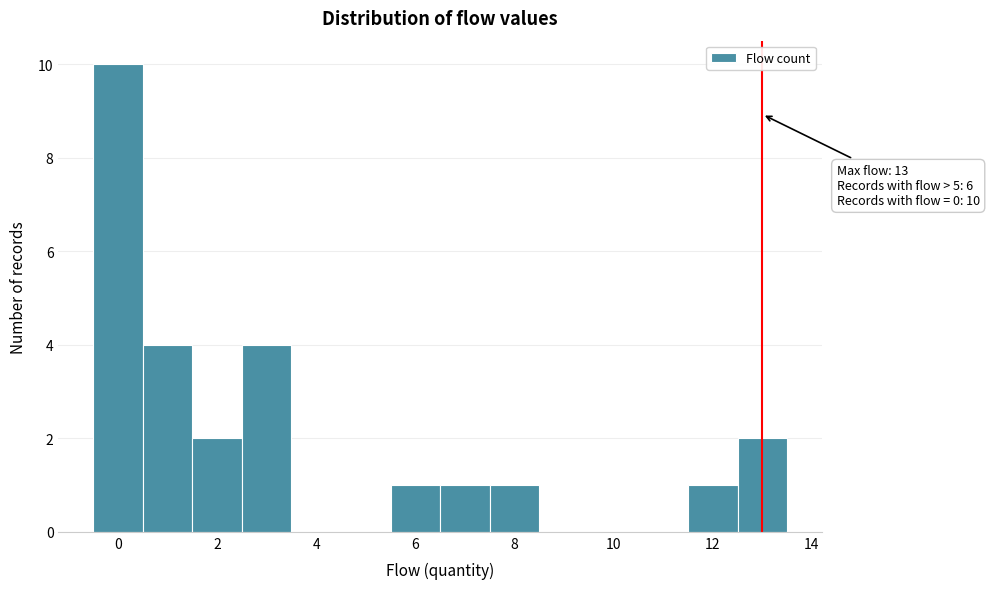

Over which range of the x-axis is the bar tallest?

-0.5 to 0.5